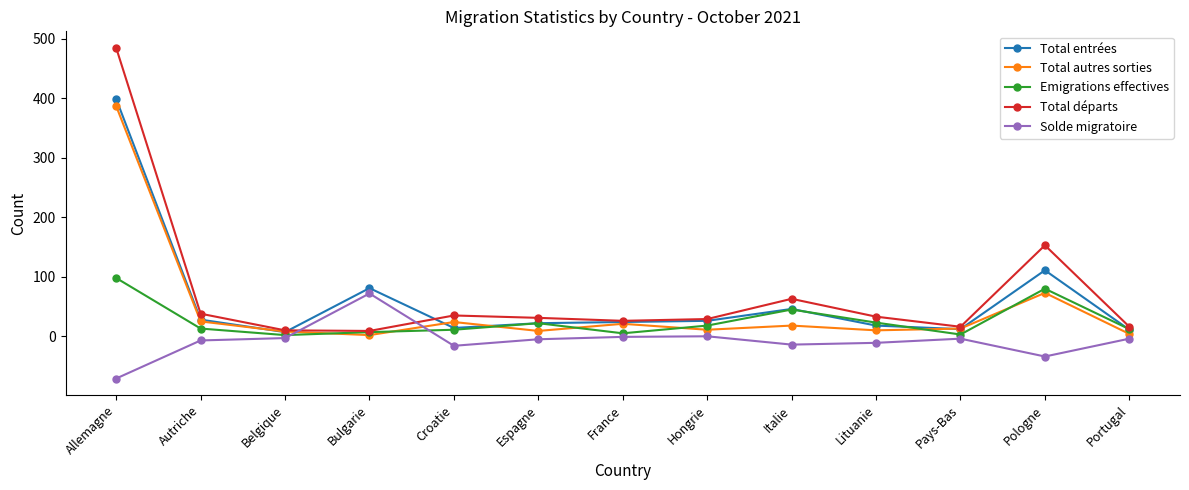

What is the spread (max minus min) of values at Belgique?

13